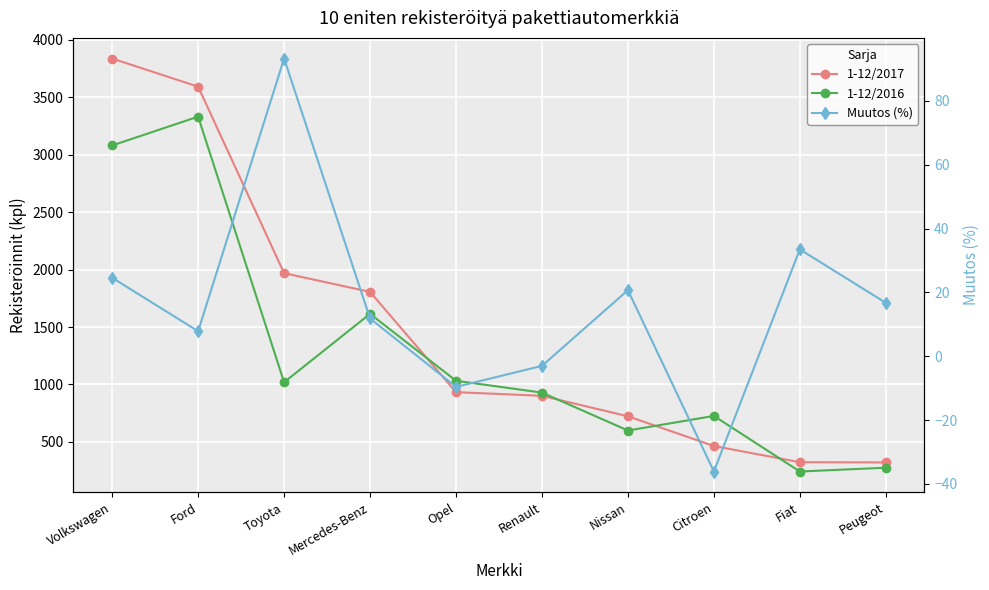

Reading right to left, list all the values displayed in this chart.

1-12/2017: Peugeot=321.0	Fiat=323.0	Citroen=464.0	Nissan=723.0	Renault=901.0	Opel=933.0	Mercedes-Benz=1806.0	Toyota=1969.0	Ford=3593.0	Volkswagen=3838.0
1-12/2016: Peugeot=275.0	Fiat=242.0	Citroen=726.0	Nissan=599.0	Renault=929.0	Opel=1032.0	Mercedes-Benz=1615.0	Toyota=1019.0	Ford=3332.0	Volkswagen=3081.0
Muutos (%): Peugeot=16.7	Fiat=33.5	Citroen=-36.1	Nissan=20.7	Renault=-3.0	Opel=-9.6	Mercedes-Benz=11.8	Toyota=93.2	Ford=7.8	Volkswagen=24.6